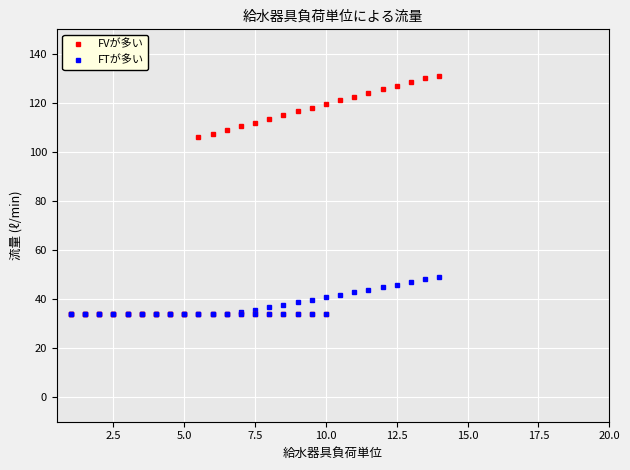

How many distinct data groups are displayed?

2